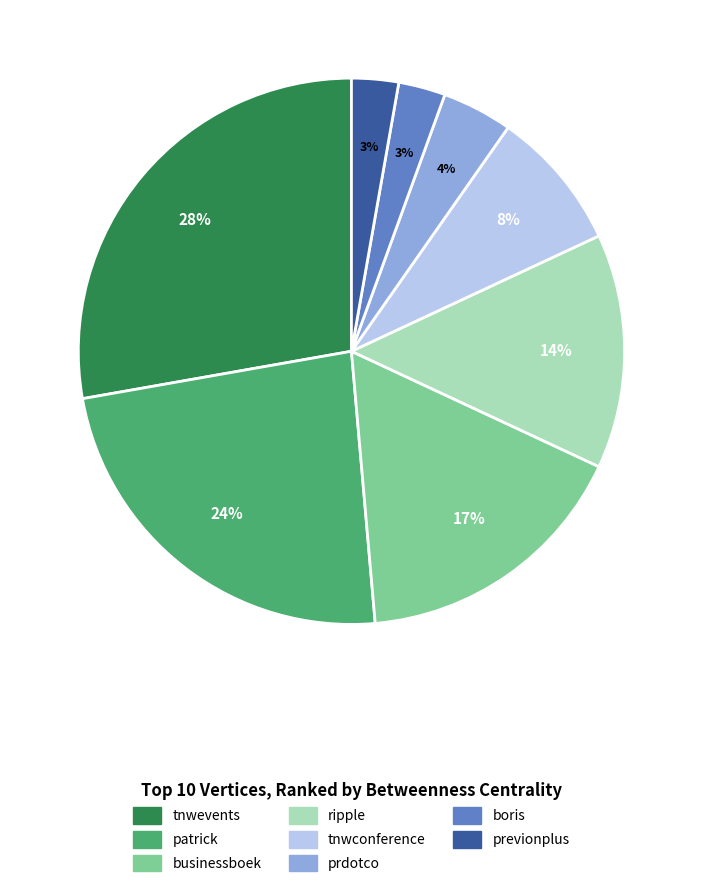

Approximately how many times larger is the value at previonplus compared to boris?

1.0